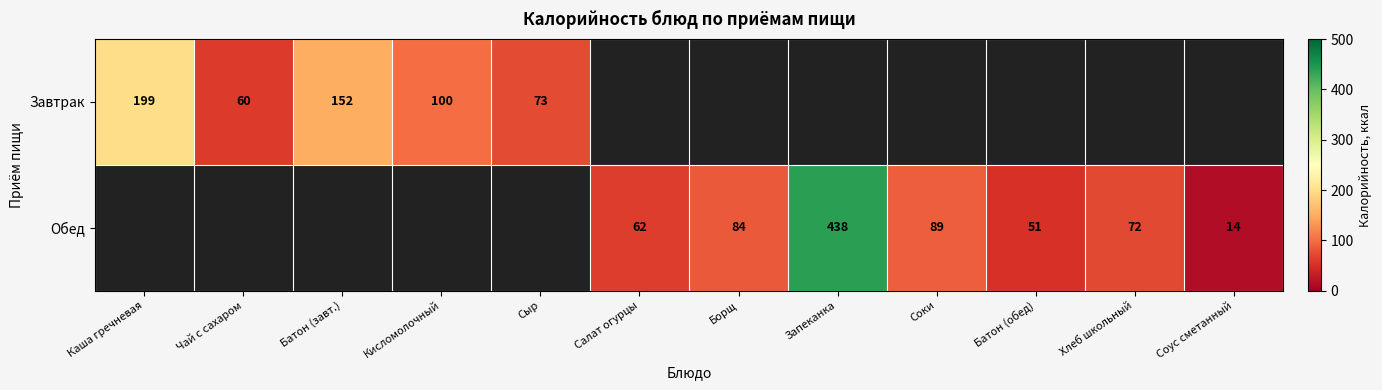

What is the difference between the Обед values at Хлеб школьный and Салат огурцы?

10